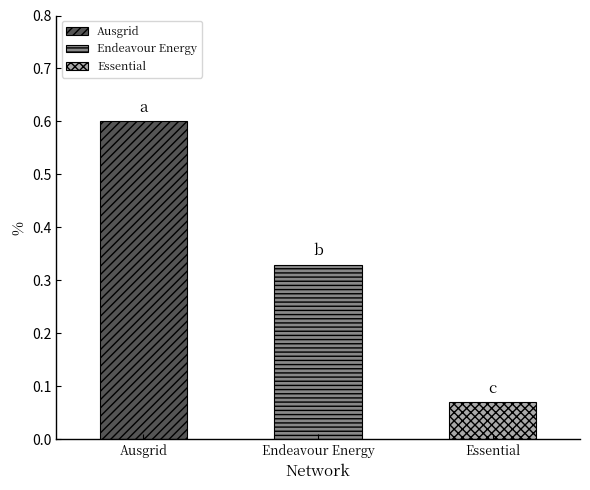

How many values are between 0 and 1?

3